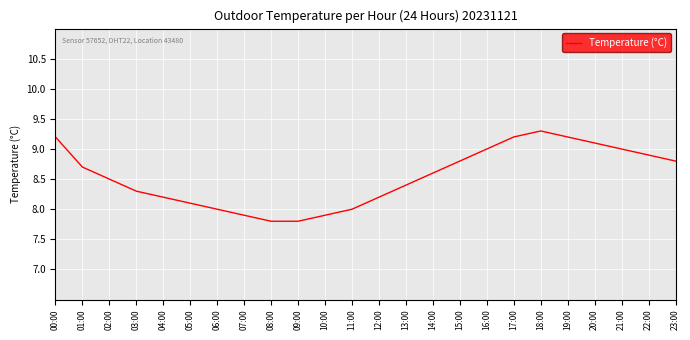

Approximately how many times larger is the value at 03:00 compared to 15:00?

0.9